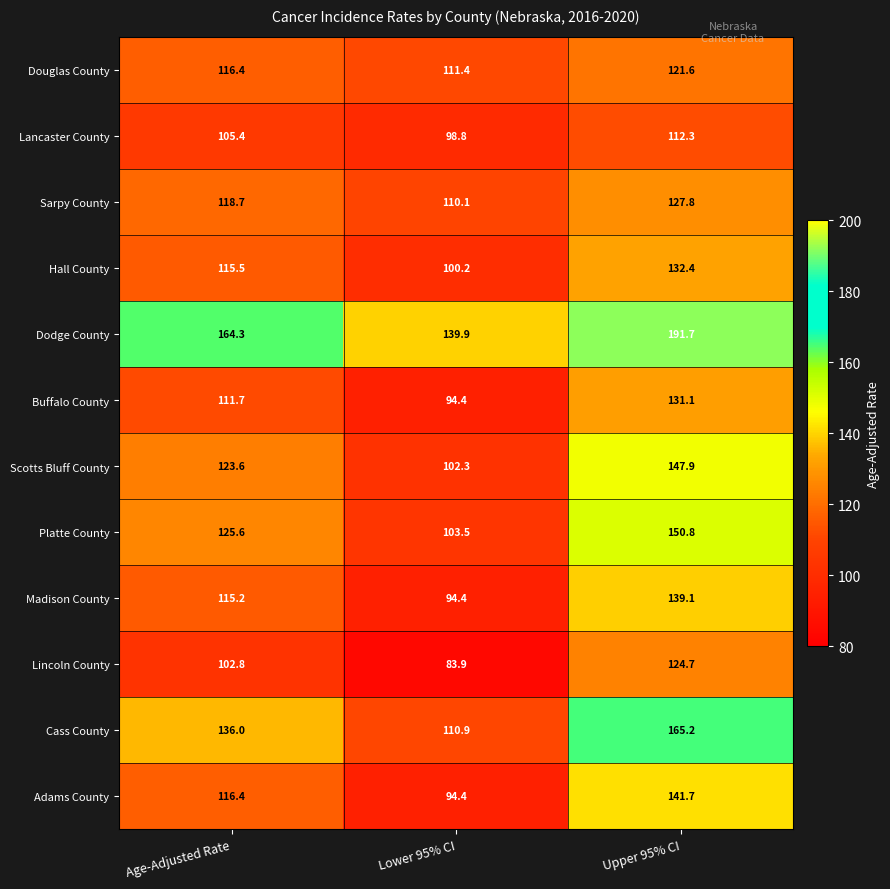

What is the difference between the Dodge County values at Age-Adjusted Rate and Lower 95% CI?

24.4